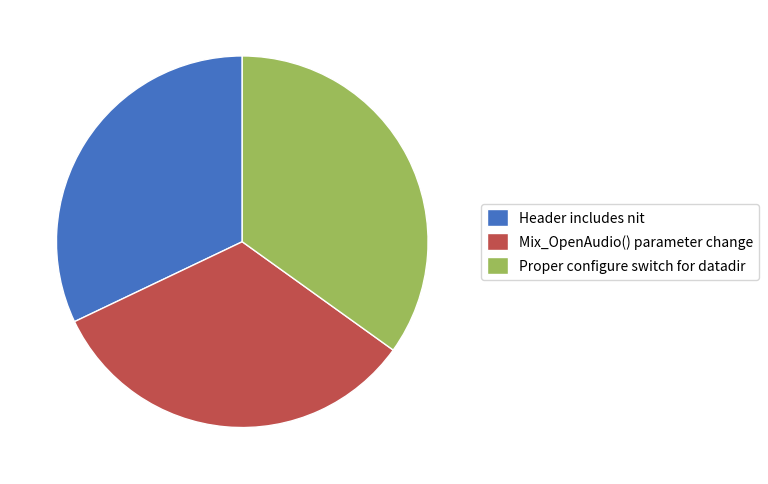

Which category has the biggest portion of the pie?

Proper configure switch for datadir